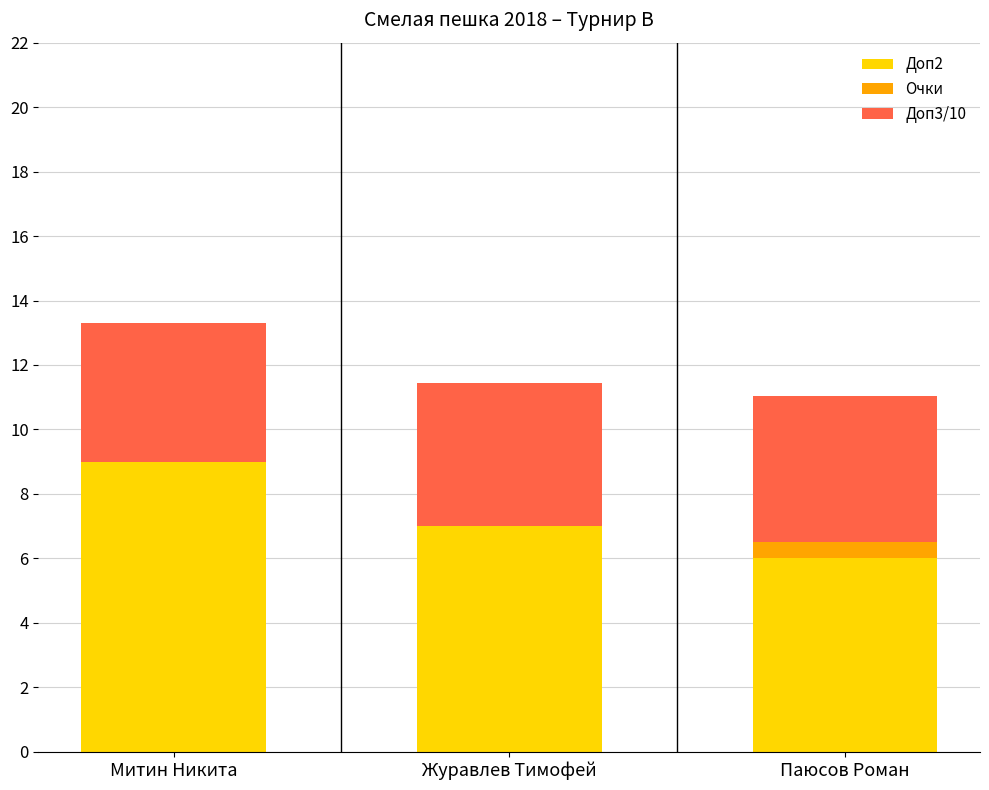

What is the average value of the Доп2 series?

7.3